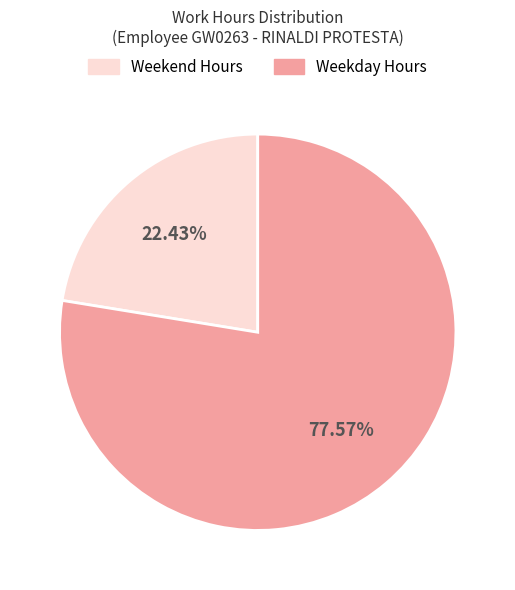

Is there a majority slice in this chart?

Yes